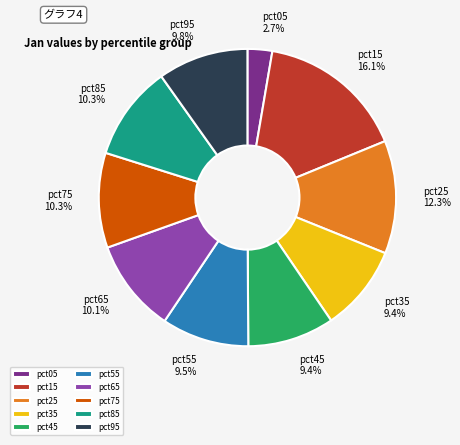

What percentage is the pct15 slice, to the nearest percent?

16%